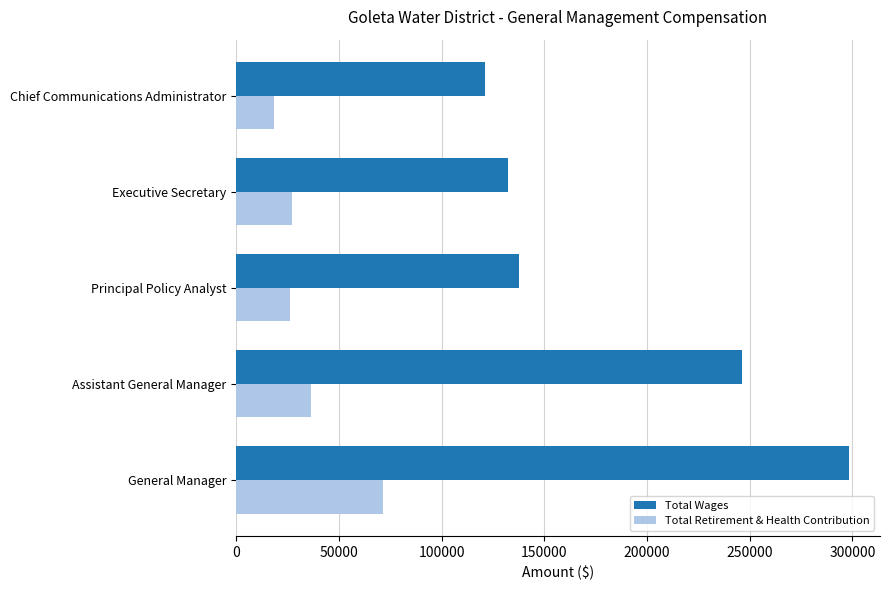

How many distinct data groups are displayed?

2